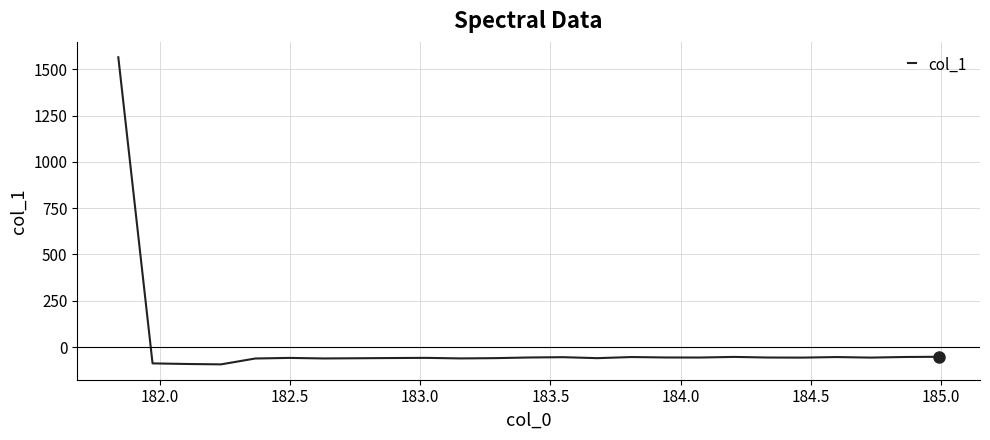

What is the minimum value shown in the chart?

-93.4